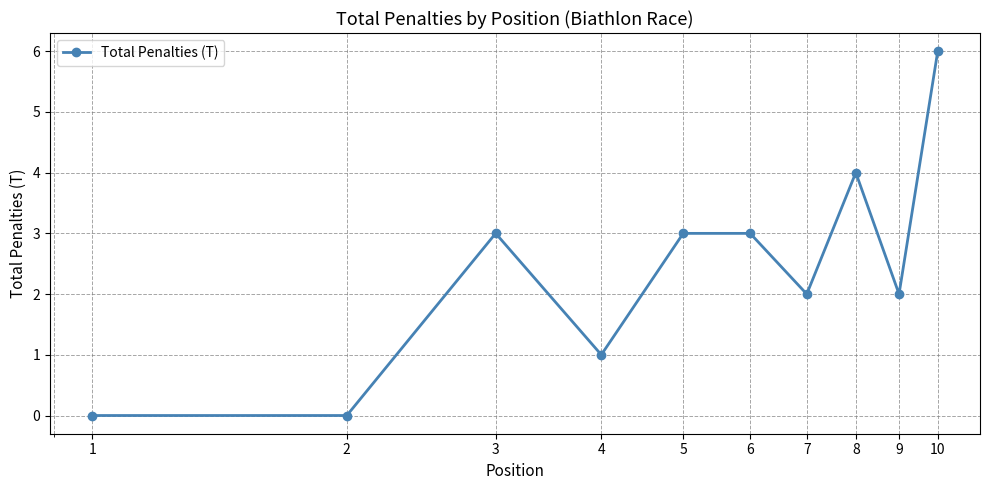

True or false: there are more than 1 points higher than both neighbors.

True